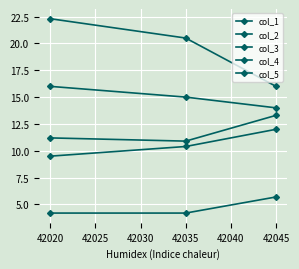

Is this an area chart (filled region under the line)?

No